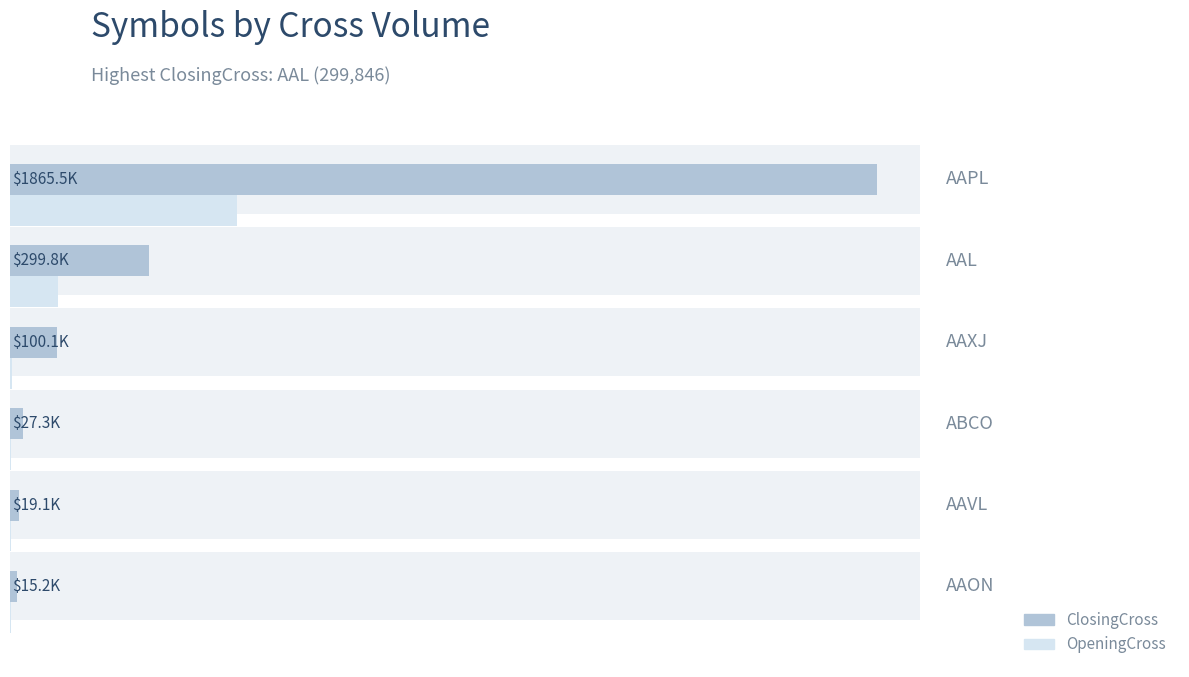

How many bars are there in total?

12